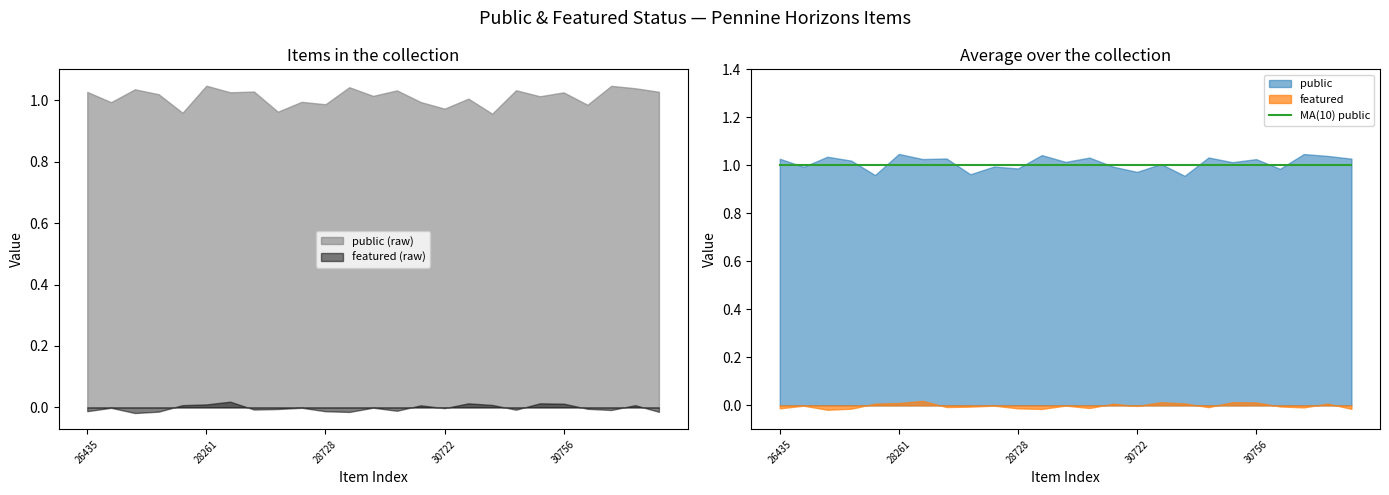

Count the number of categories in the chart.

25